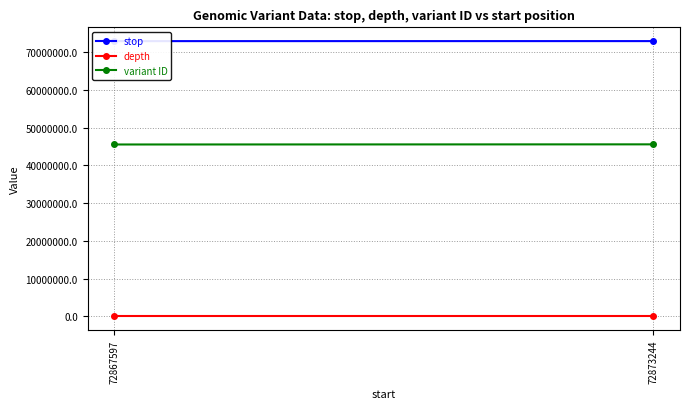

The variant ID series shows 63626396 at 72867597. True or false?

False